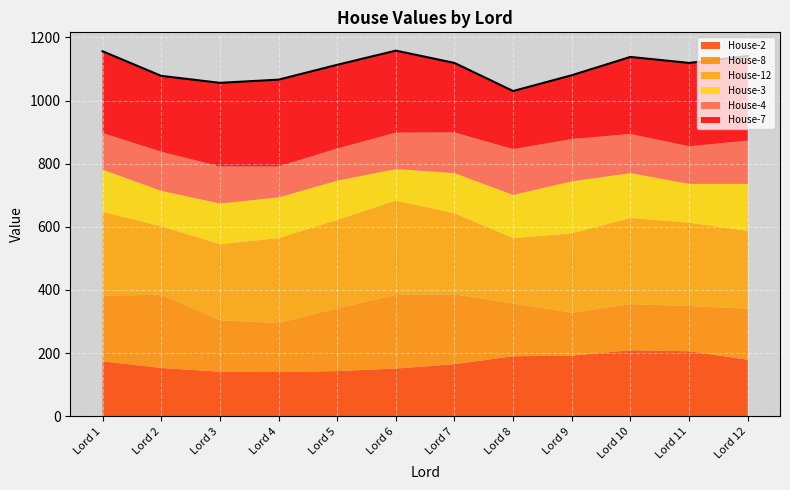

Between Lord 9 and Lord 2, which is larger?

Lord 9